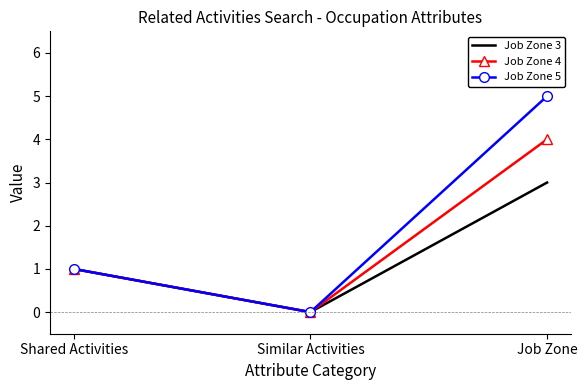

Reading left to right, list all the values displayed in this chart.

Job Zone 3: Shared Activities=1	Similar Activities=0	Job Zone=3
Job Zone 4: Shared Activities=1	Similar Activities=0	Job Zone=4
Job Zone 5: Shared Activities=1	Similar Activities=0	Job Zone=5